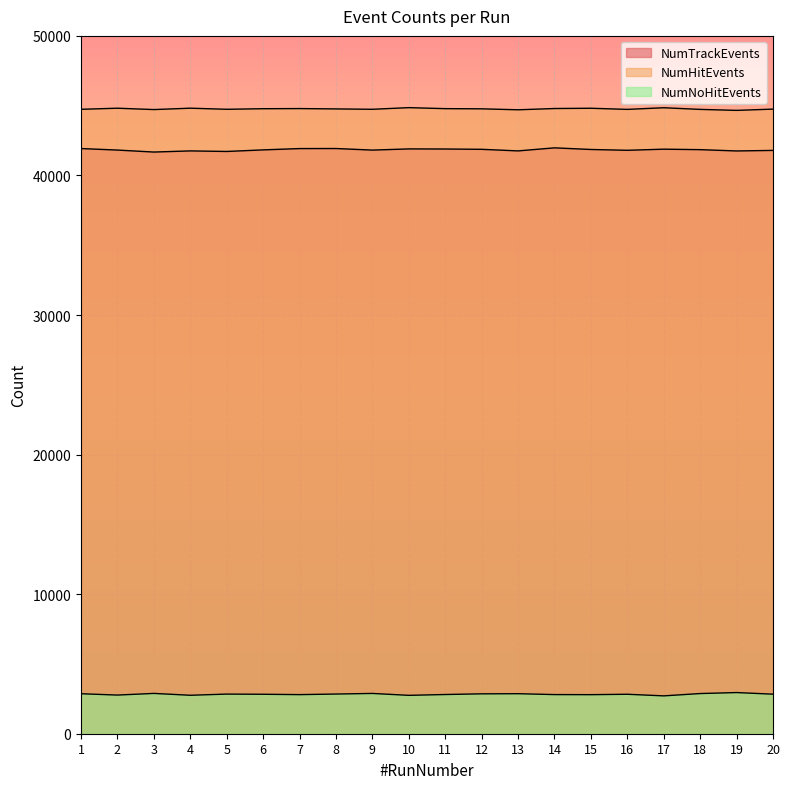

True or false: NumTrackEvents has a value of 19607 at 4.

False